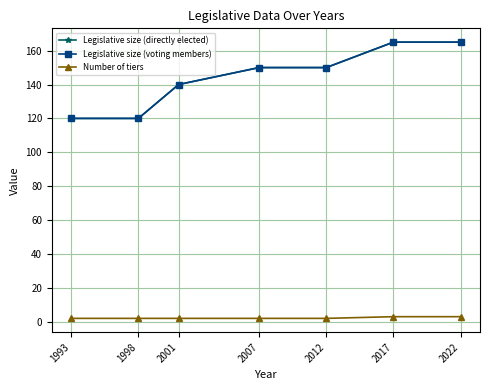

Is it true that Legislative size (directly elected) equals 120 at 1998?

True